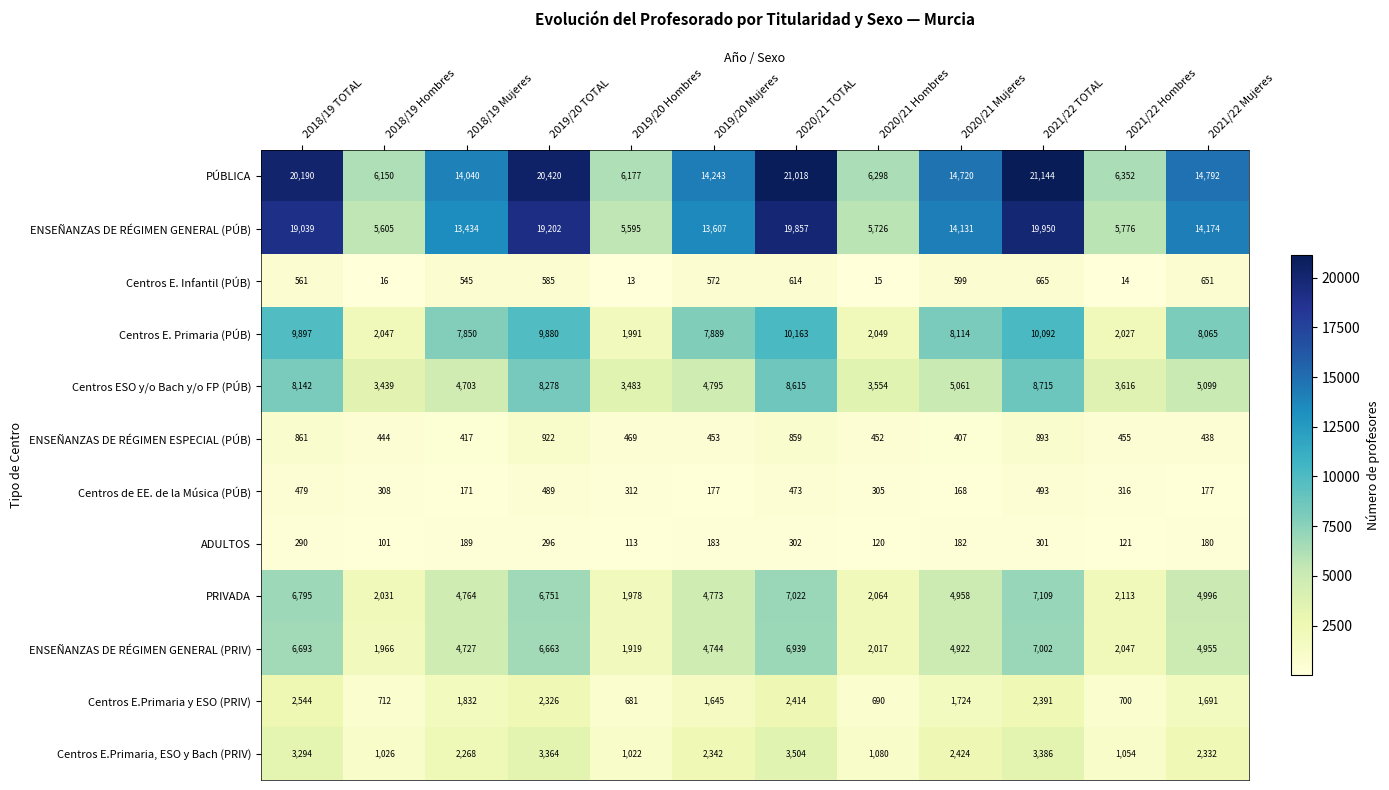

At how many categories does at least one series exceed 16327?

4